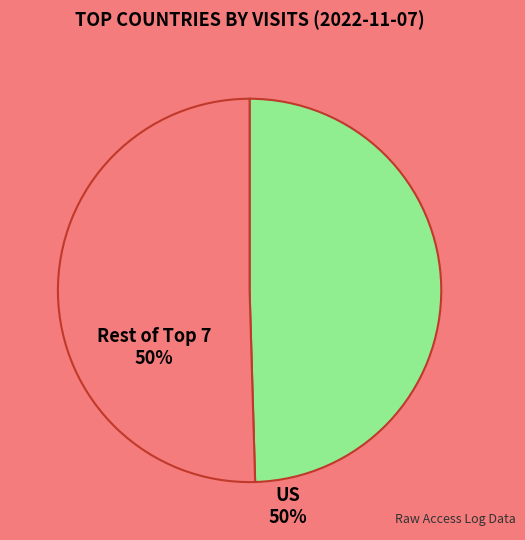

How many segments does this pie chart have?

2